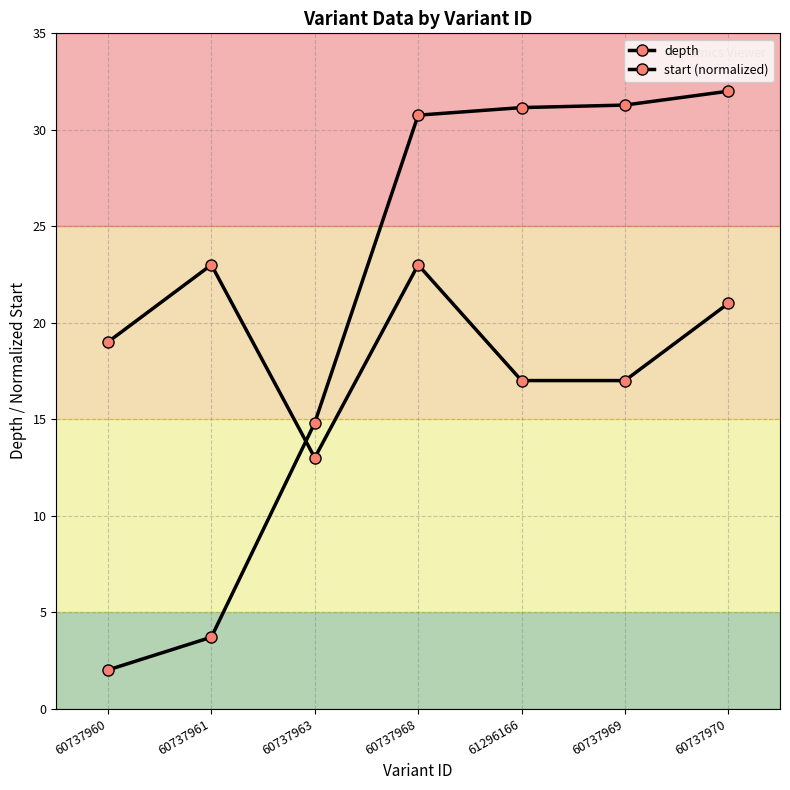

Which series has the widest spread of values?

start (normalized)